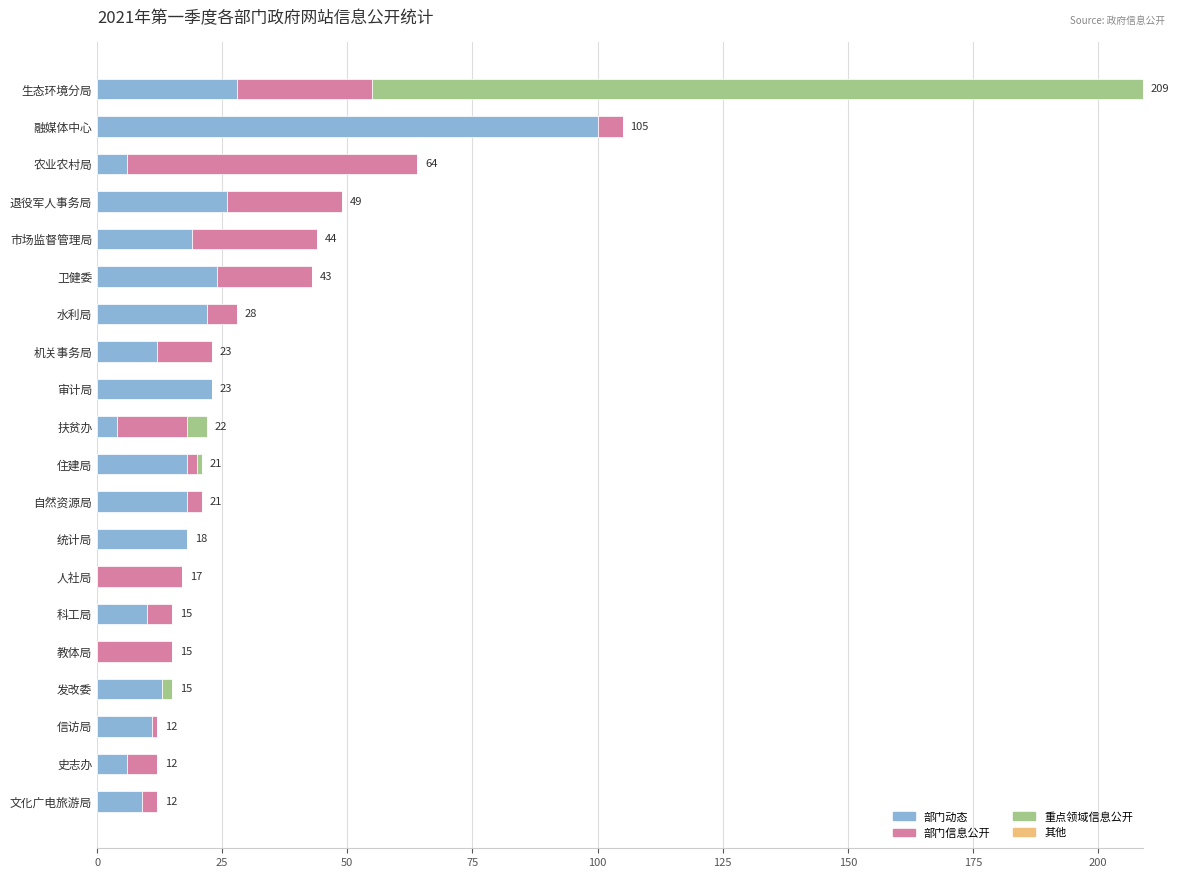

The 部门动态 series shows 9 at 水利局. True or false?

False